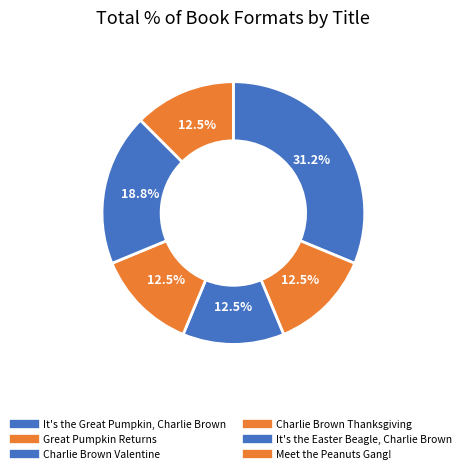

How many slices are in this pie chart?

6